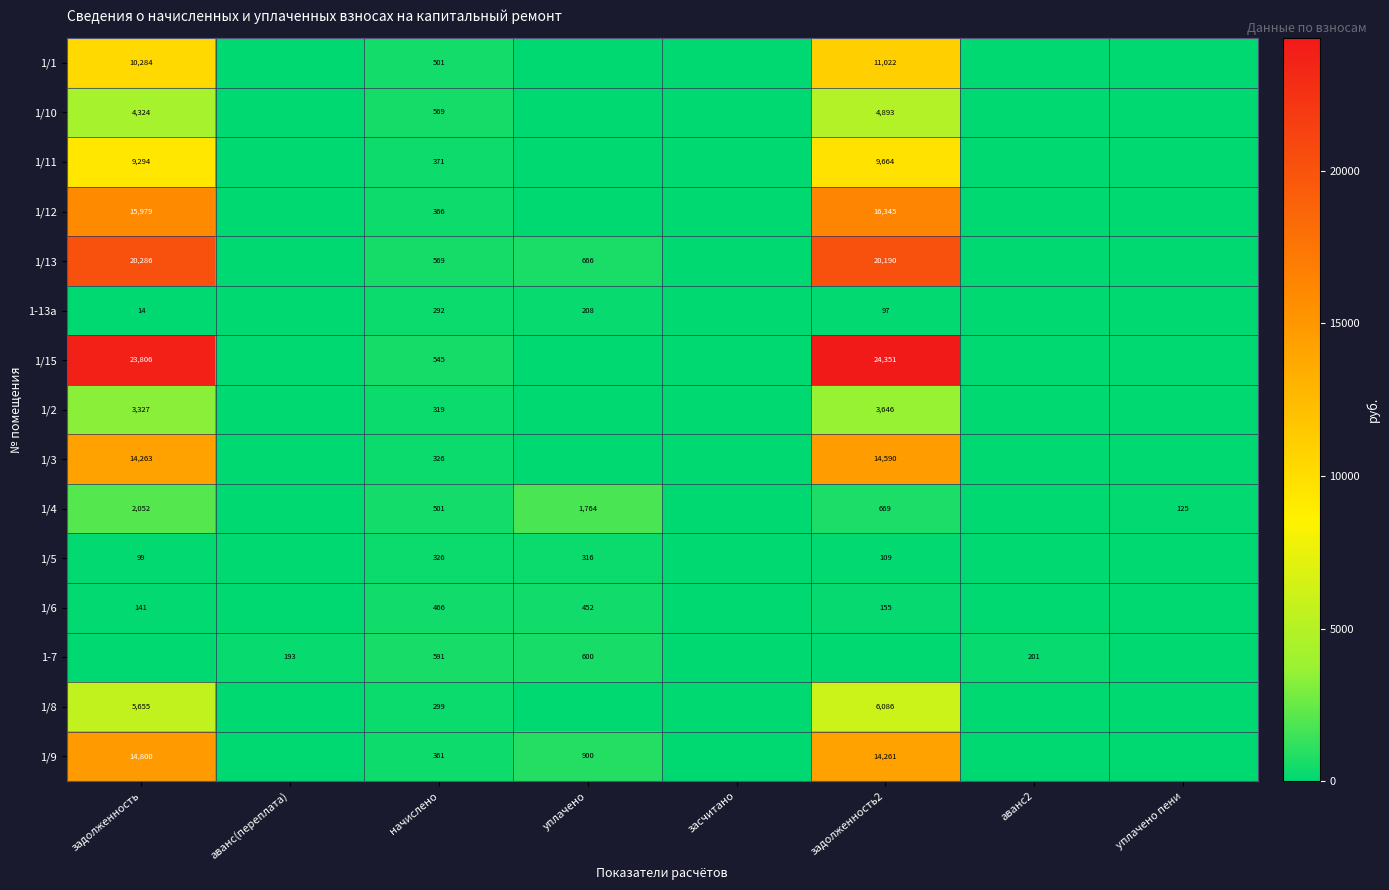

What is the difference between the highest and lowest values at уплачено пени?

124.6